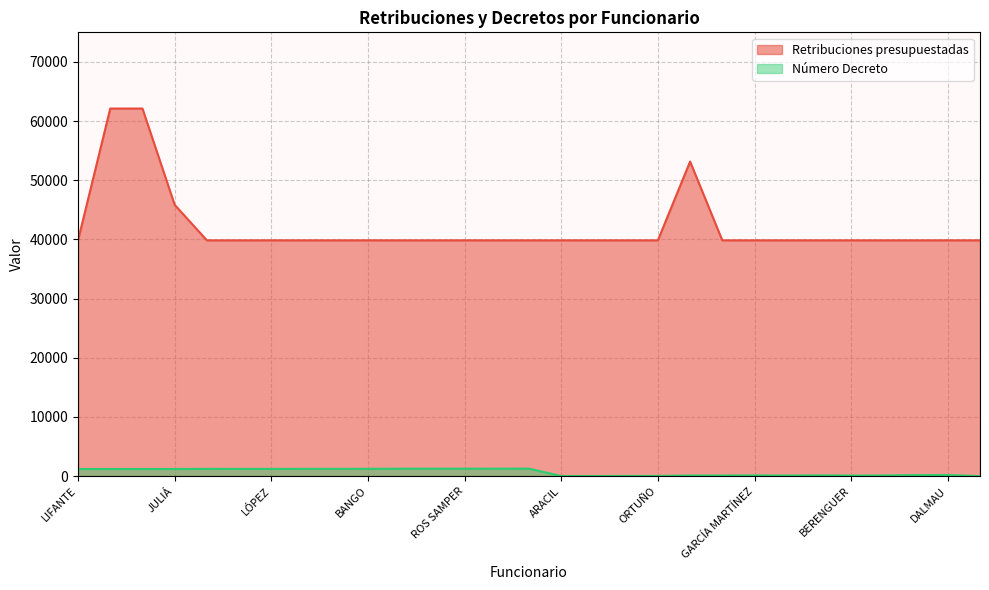

What is the label of the 18th point from the left?

PERLES